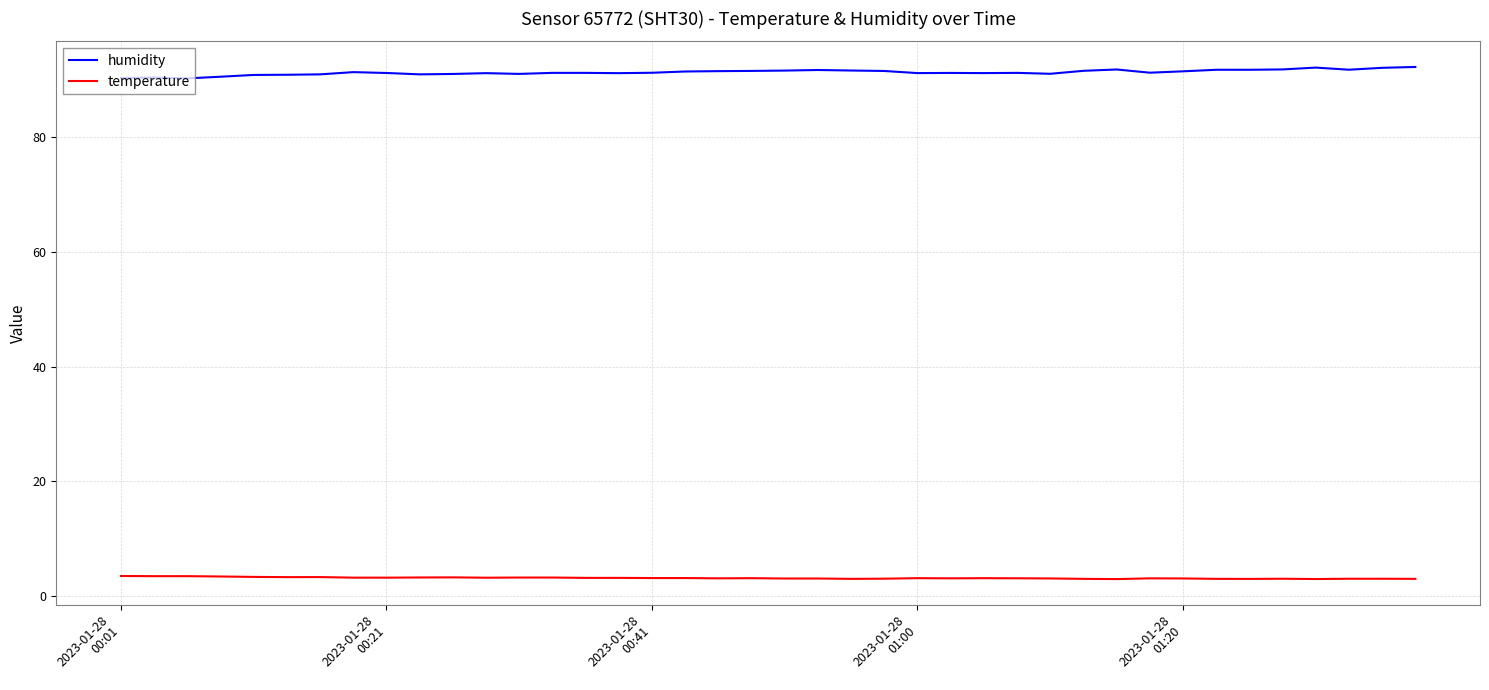

How many distinct data groups are displayed?

2